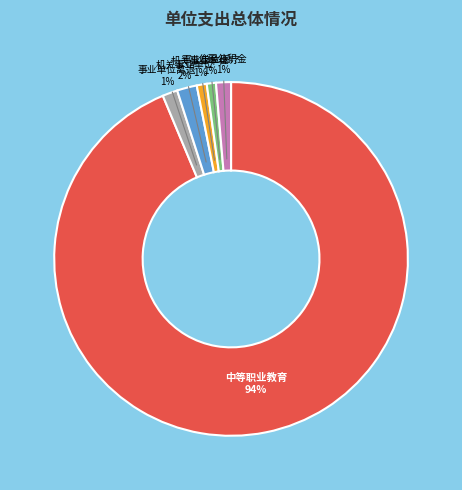

To the nearest percent, what is the difference between the largest and smallest slice percentages?

93%